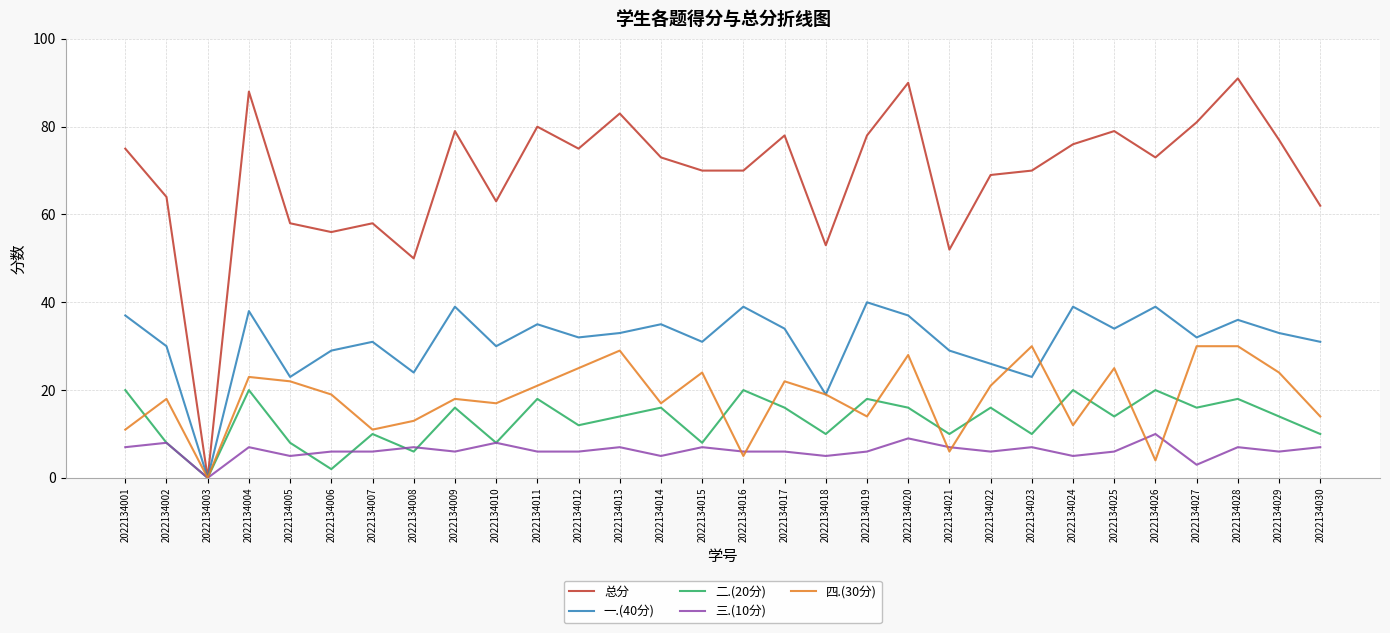

At how many categories does at least one series exceed 61?

23